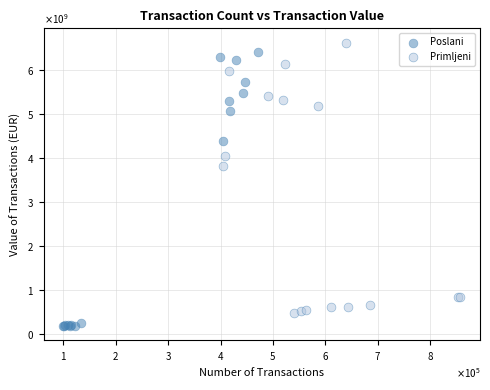

Which series reaches the minimum Y coordinate?

Poslani